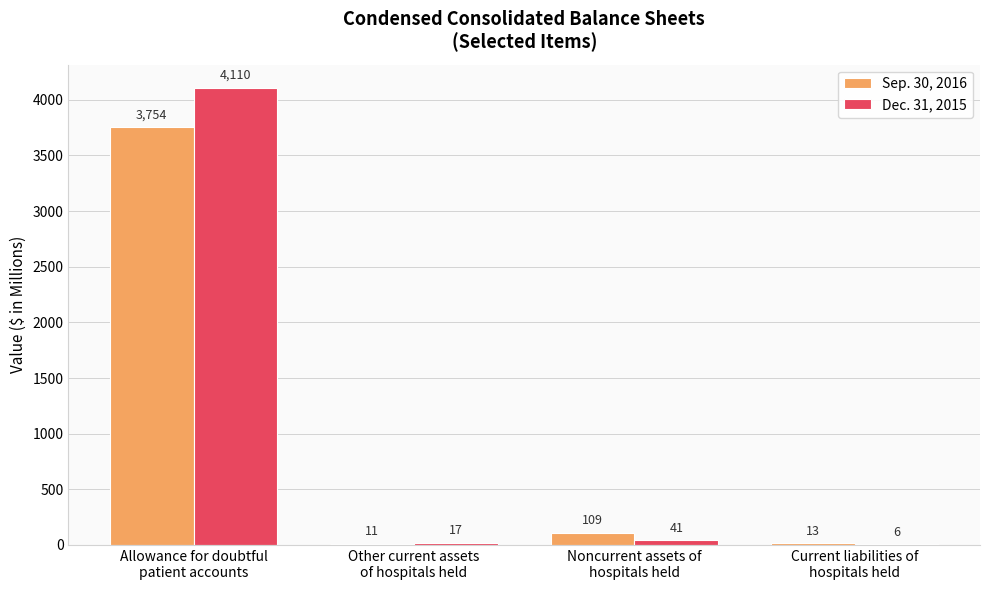

Reading right to left, what are all the values shown in this chart?

Sep. 30, 2016: 13	109	11	3754
Dec. 31, 2015: 6	41	17	4110